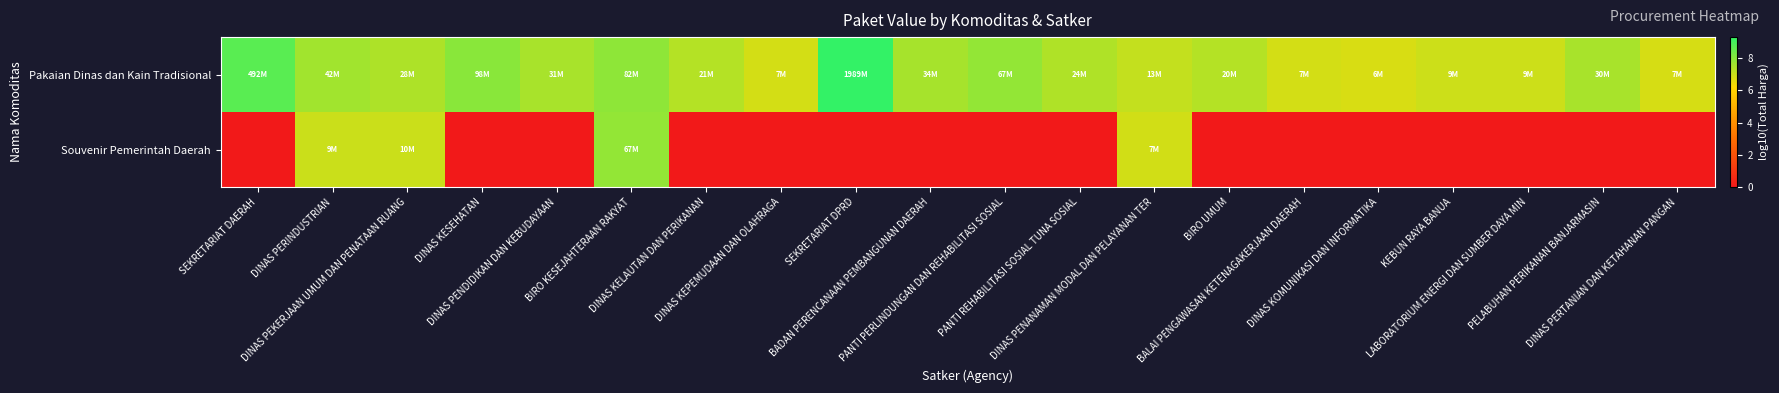

What is the spread (max minus min) of values at LABORATORIUM ENERGI DAN SUMBER DAYA MIN?

6.9